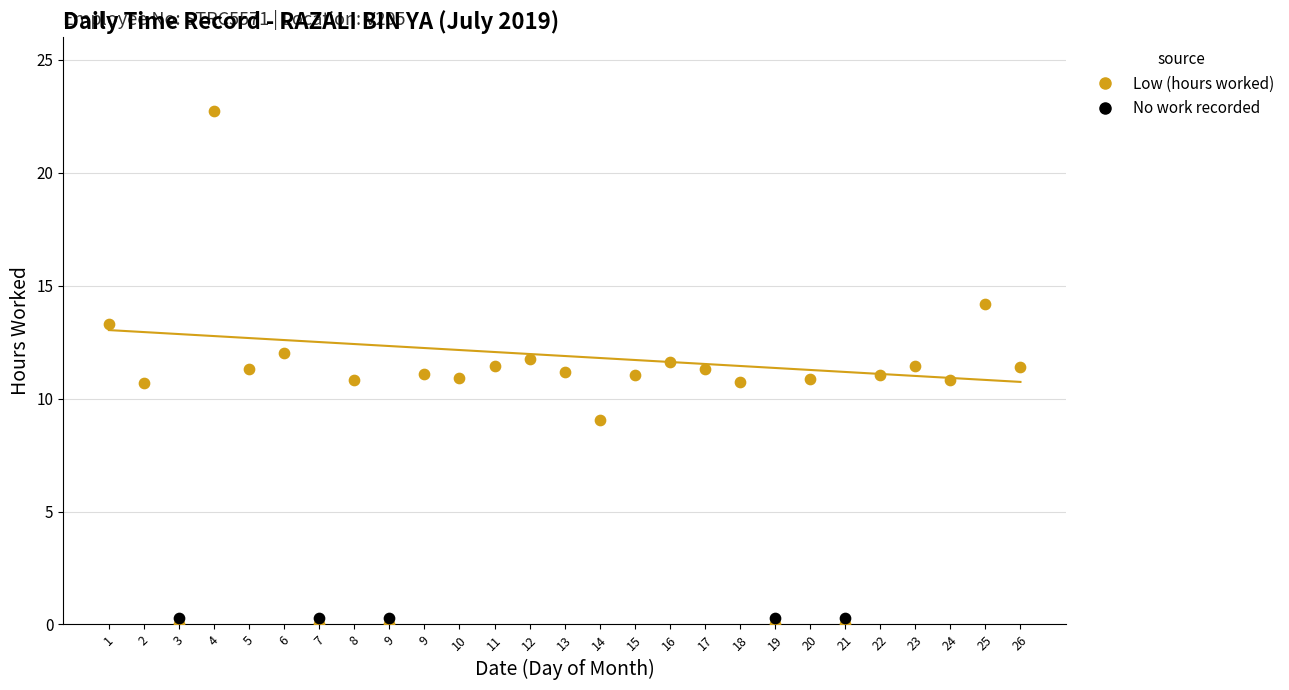

Which series contains the highest Y value?

Low (hours worked)